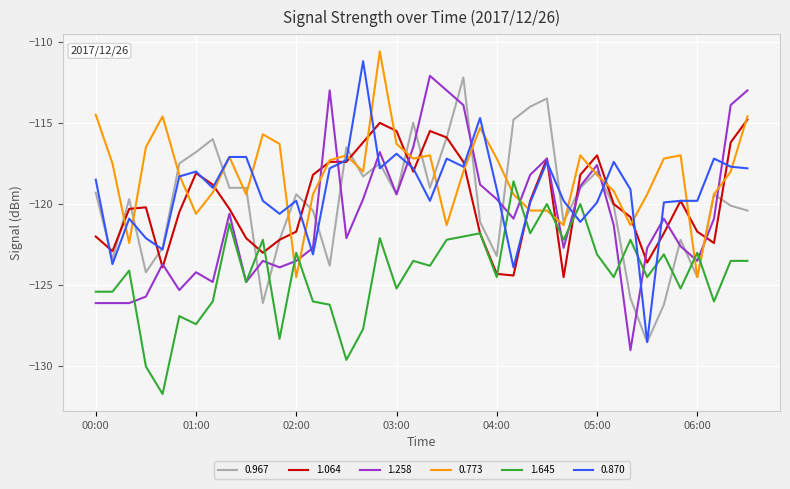

How many series are shown in this chart?

6